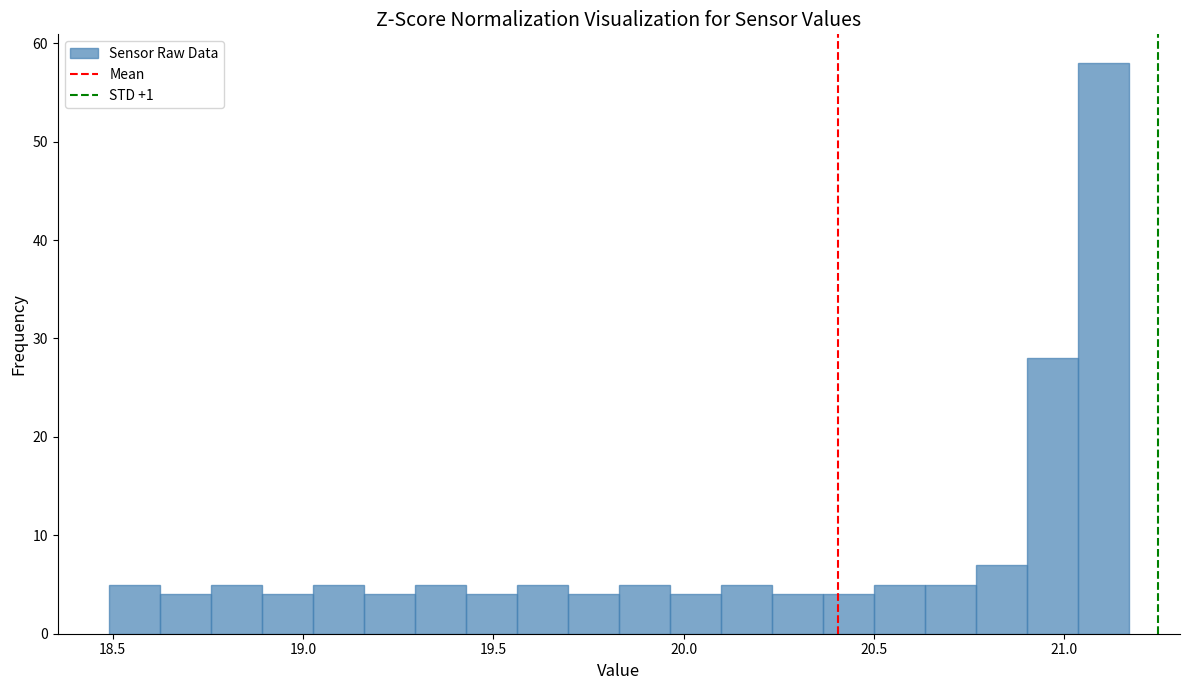

Read against the x-axis, roughly where is the centre of the tallest bar?

21.10